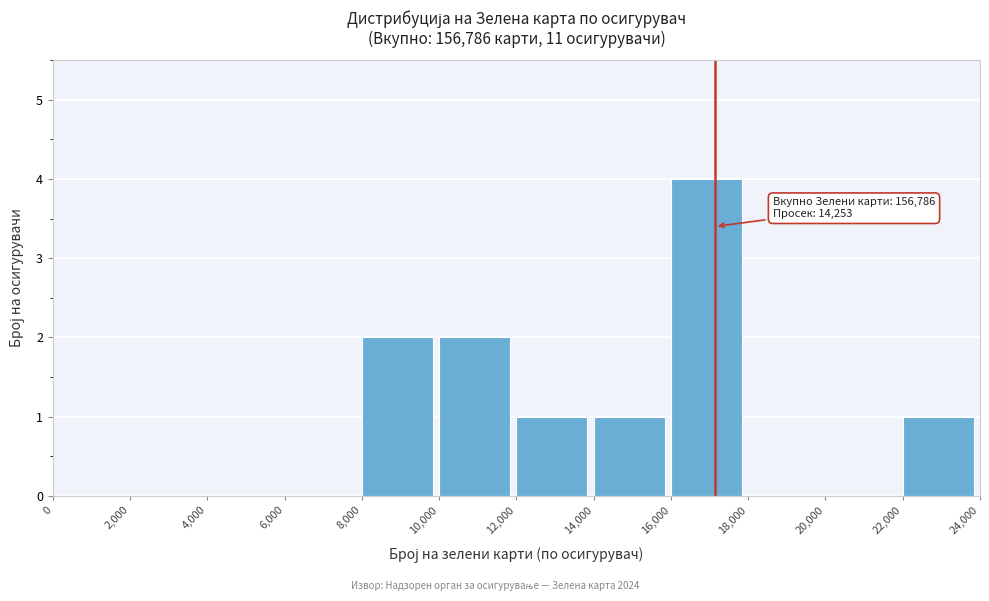

Which range on the x-axis has the tallest bar?

16,000 to 18,000